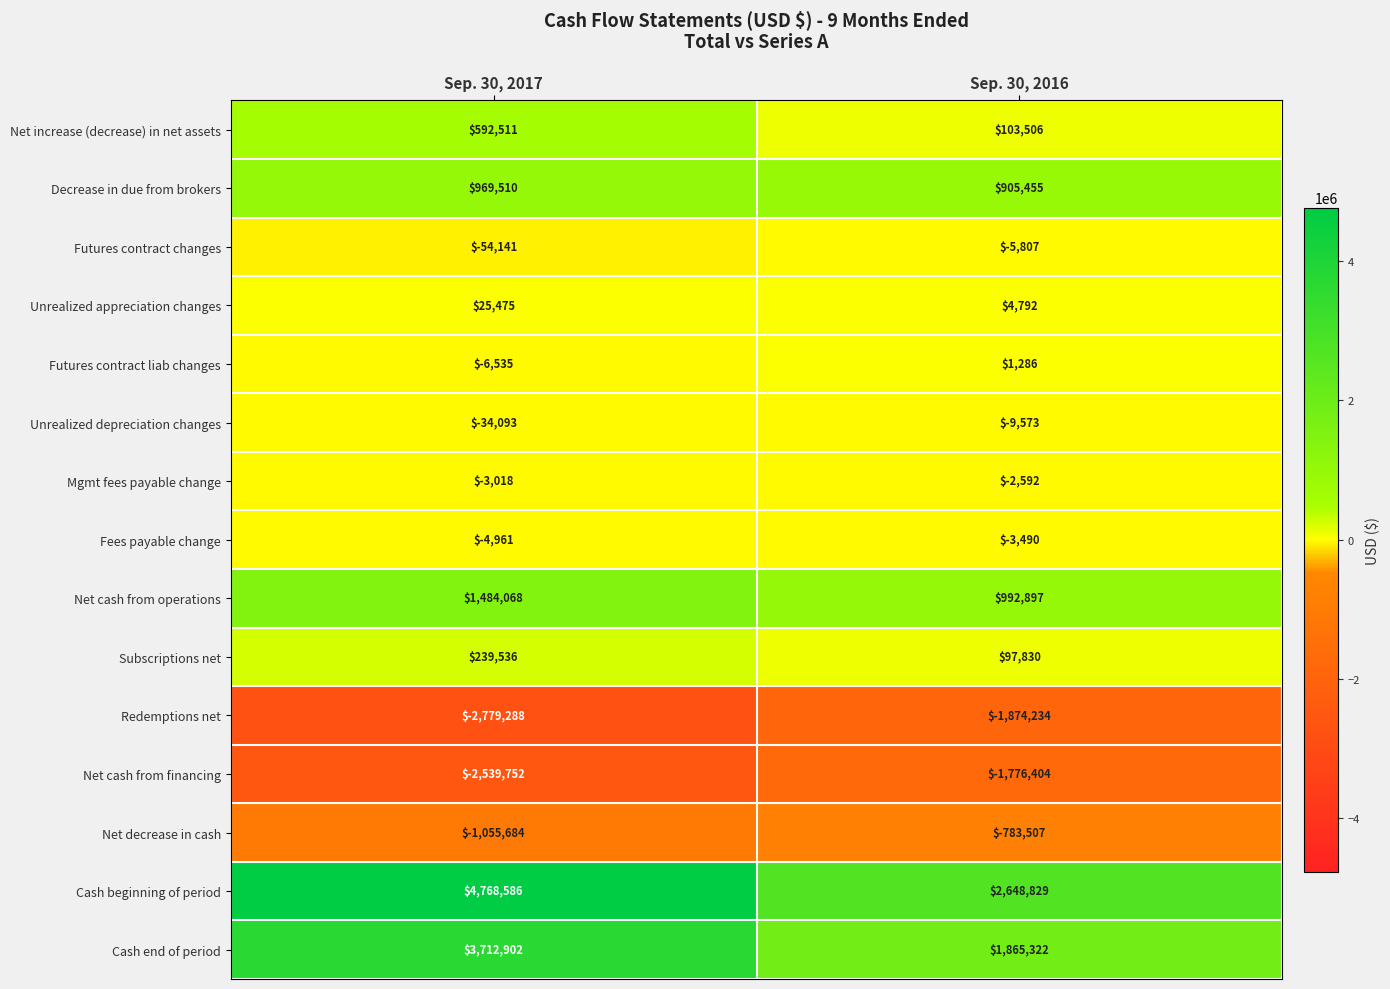

Count the number of categories in the chart.

2